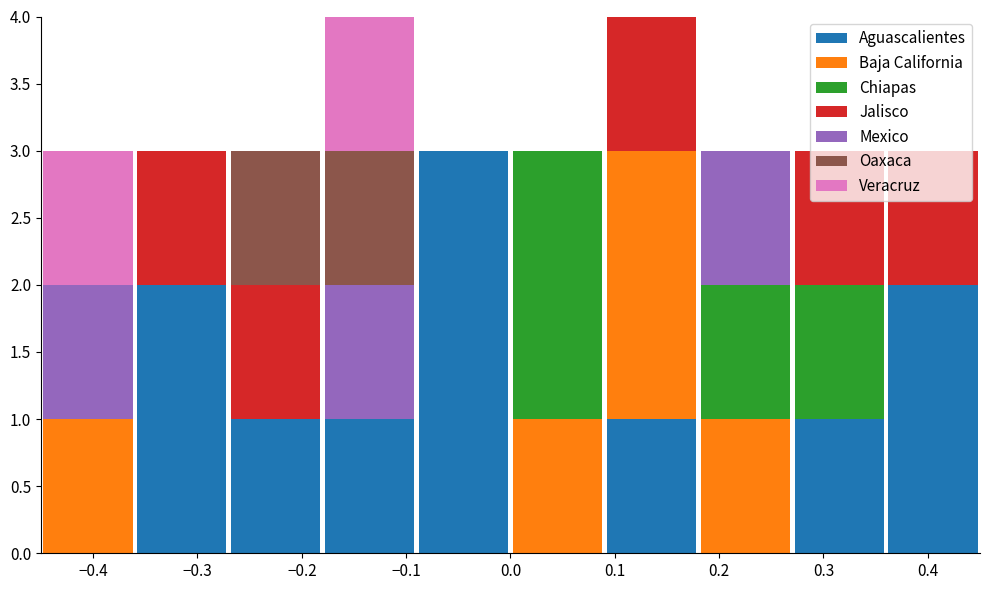

Reading left to right, transcribe this chart: for each stacked bar, give the range it covers on the x-axis and its total height. The values are not printed on the chart, so give them approximately, as read against the axis.

-0.45 to -0.36: 3
-0.36 to -0.27: 3
-0.27 to -0.18: 3
-0.18 to -0.09: 4
-0.09 to 0.00: 3
0.00 to 0.09: 3
0.09 to 0.18: 4
0.18 to 0.27: 3
0.27 to 0.36: 3
0.36 to 0.45: 3